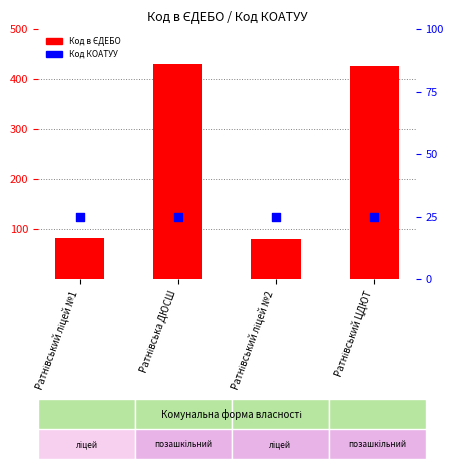

Which series reaches the minimum Y coordinate?

Код КОАТУУ